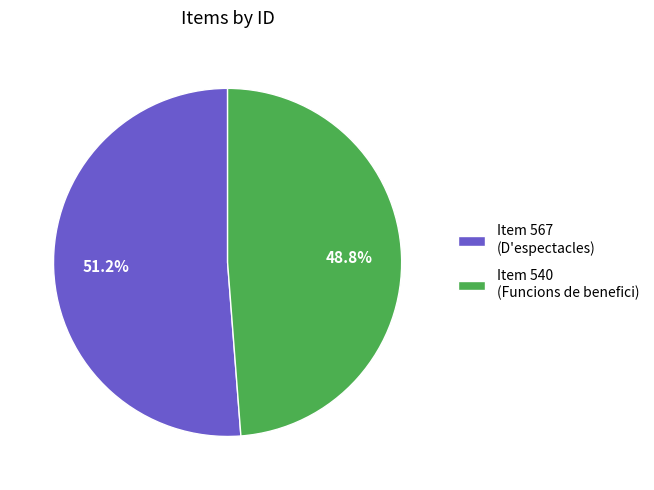

Rank the categories by value from highest to lowest.

Item 567 (D'espectacles), Item 540 (Funcions de benefici)